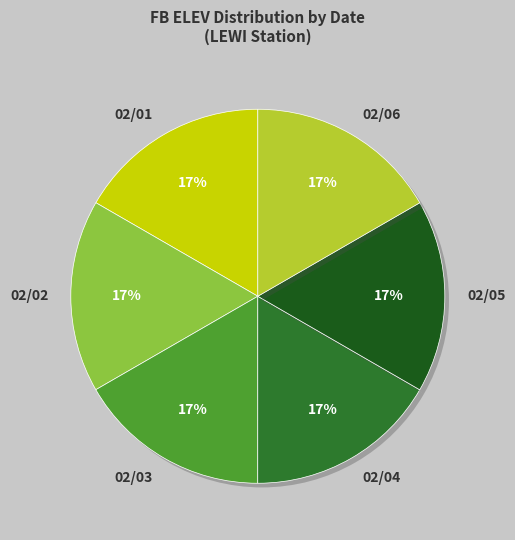

Does any single category account for the majority?

No